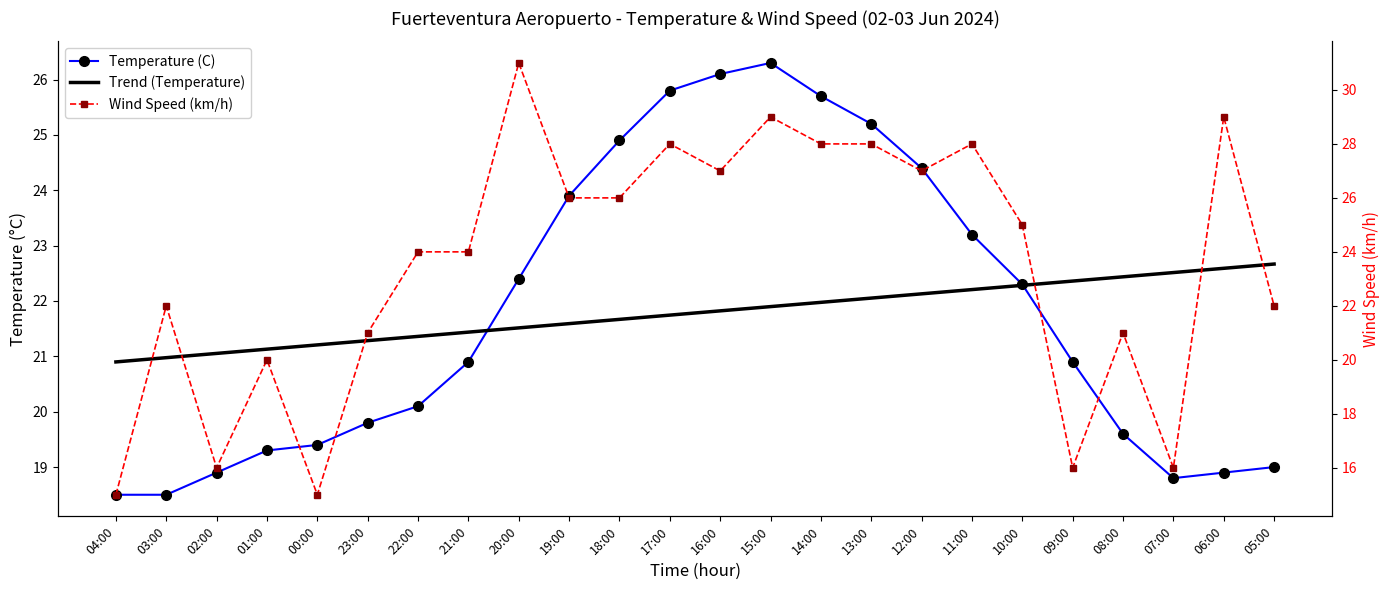

What is the greatest value displayed?

31.0